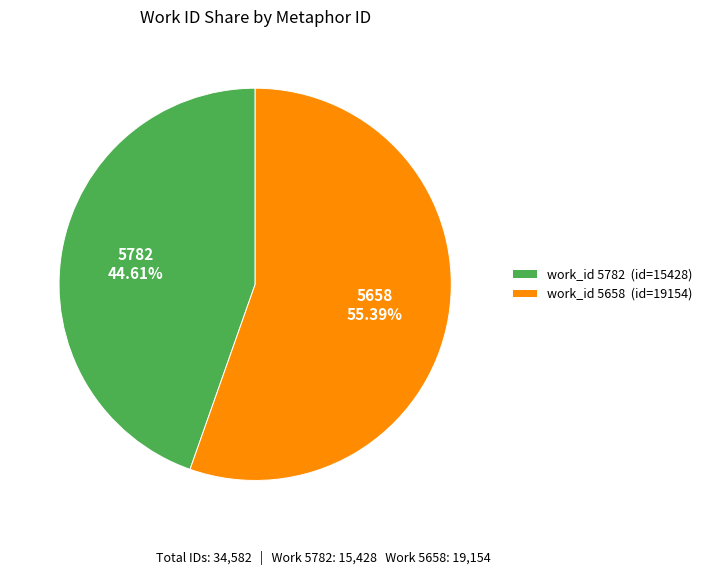

What percentage do 5658 and 5782 together represent?

100.0%